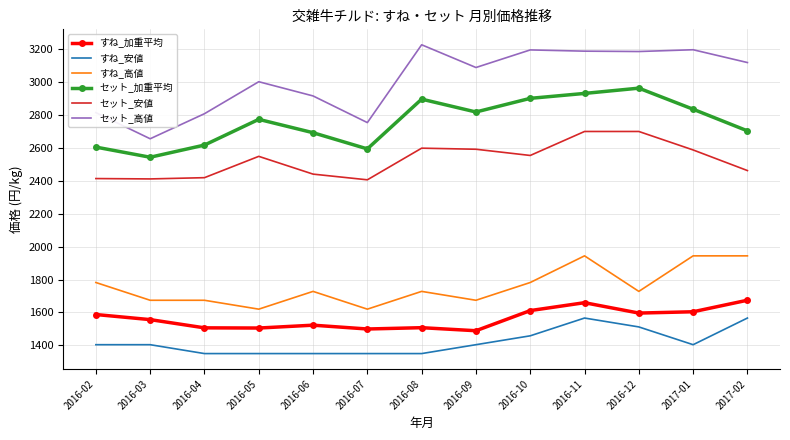

Is the value of すね_安値 at 2016-03 greater than the value of セット_高値 at 2016-05?

No